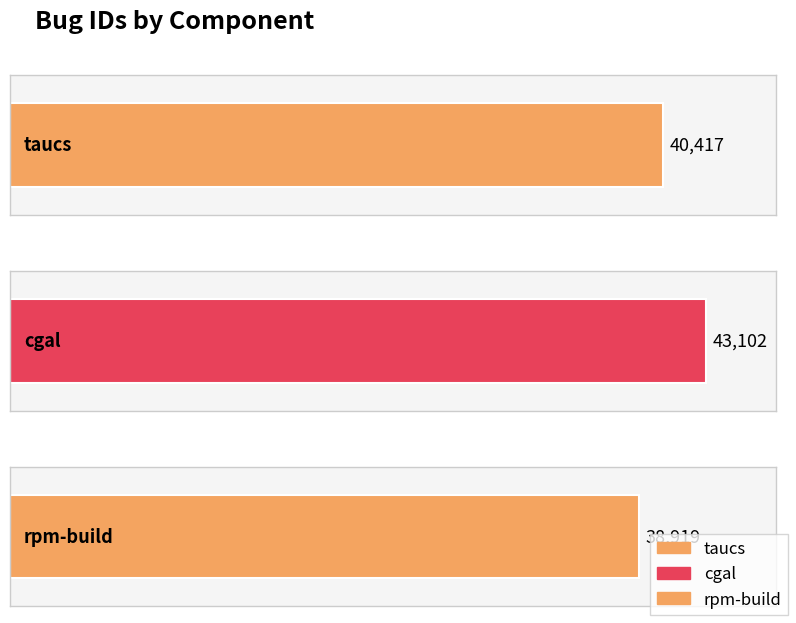

Which category has the lowest value across all series?

rpm-build